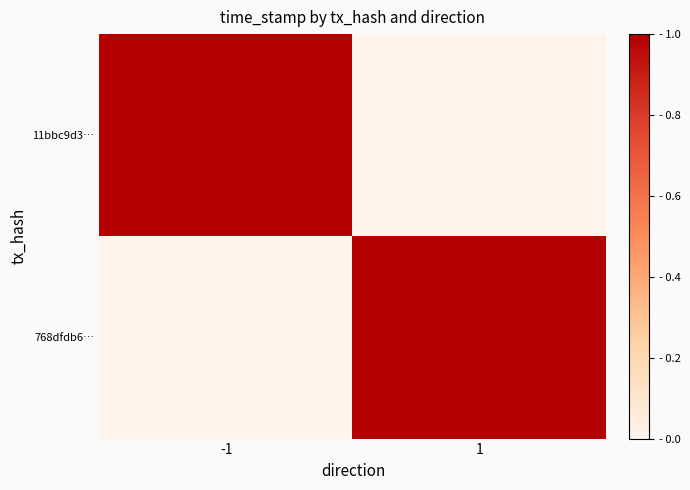

At -1, list the series in order from largest to smallest.

11bbc9d3…, 768dfdb6…